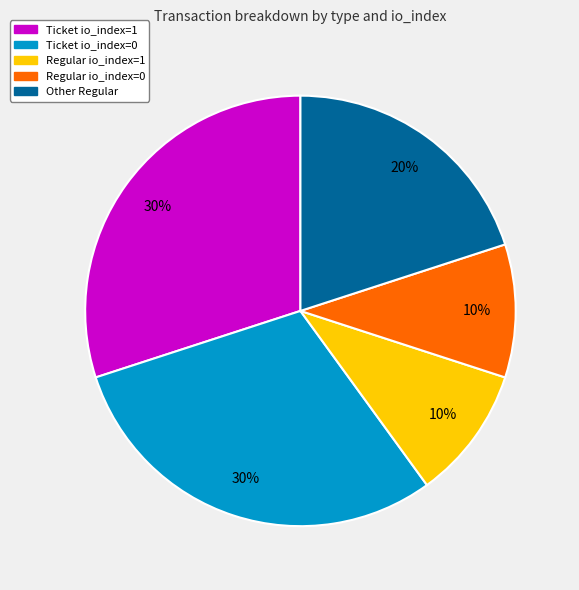

To the nearest percent, what is the difference between the largest and smallest slice percentages?

20%